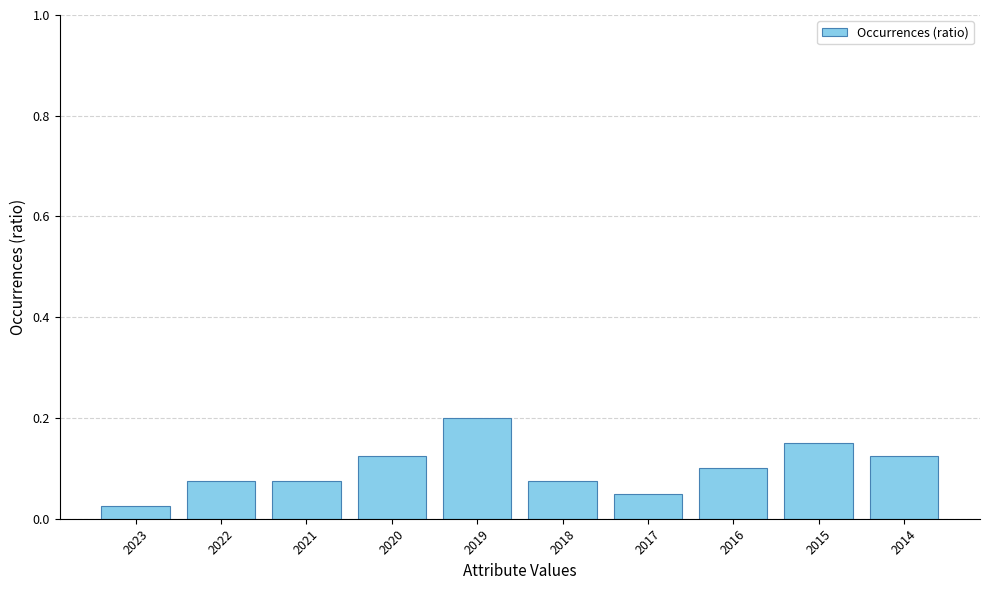

What is the change in value from 2018 to 2015?

+0.1